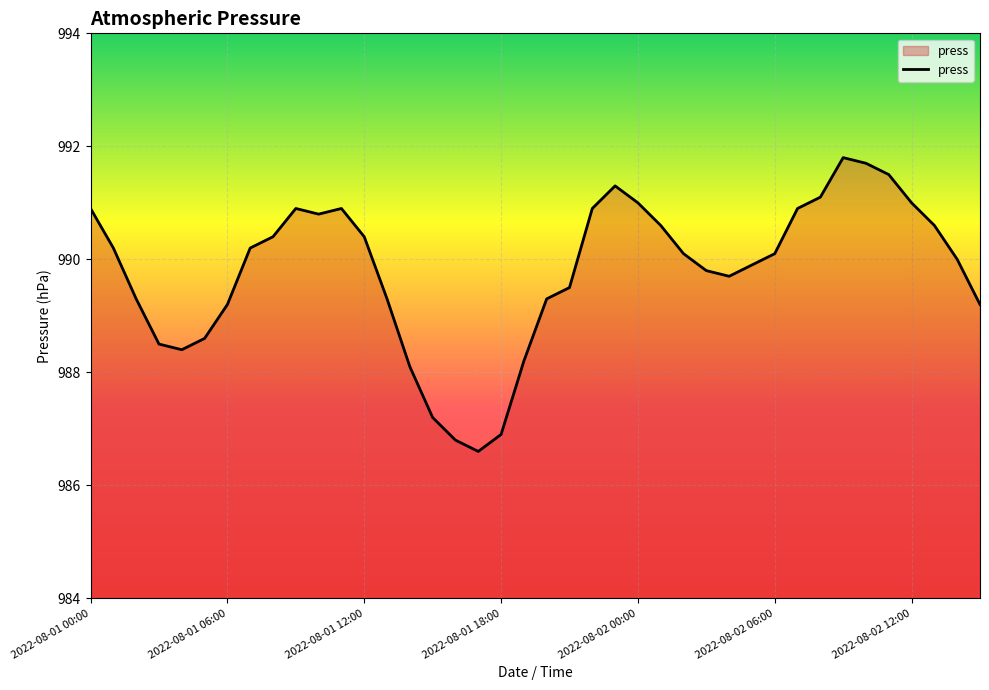

What is the smallest value displayed?

986.6